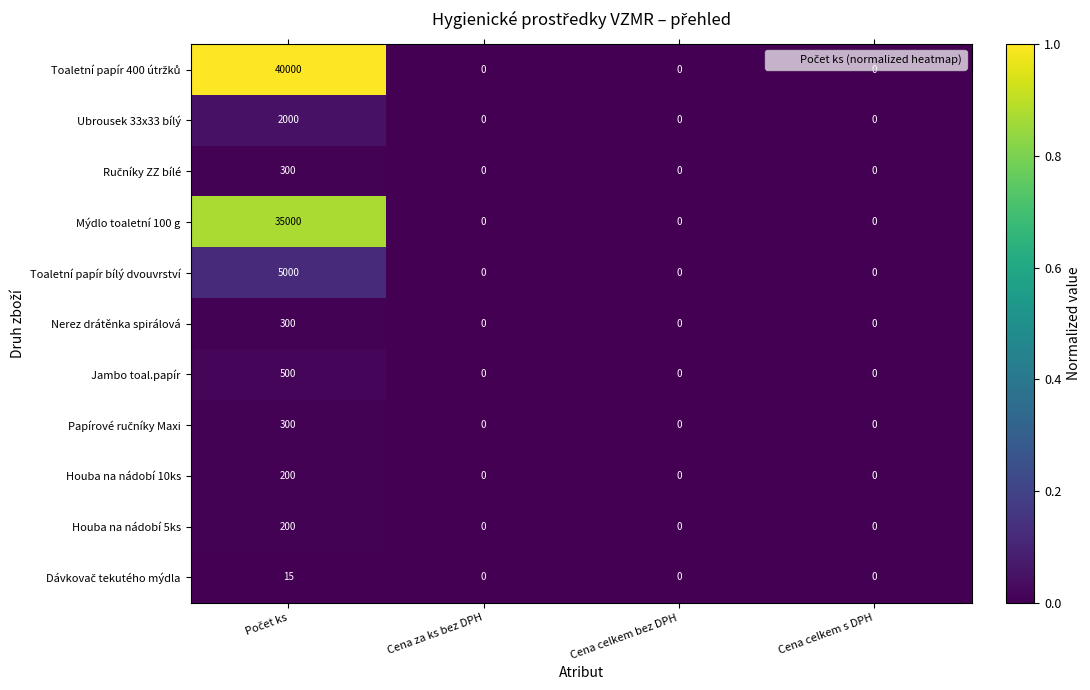

What is the sum of all Houba na nádobí 5ks values?

200